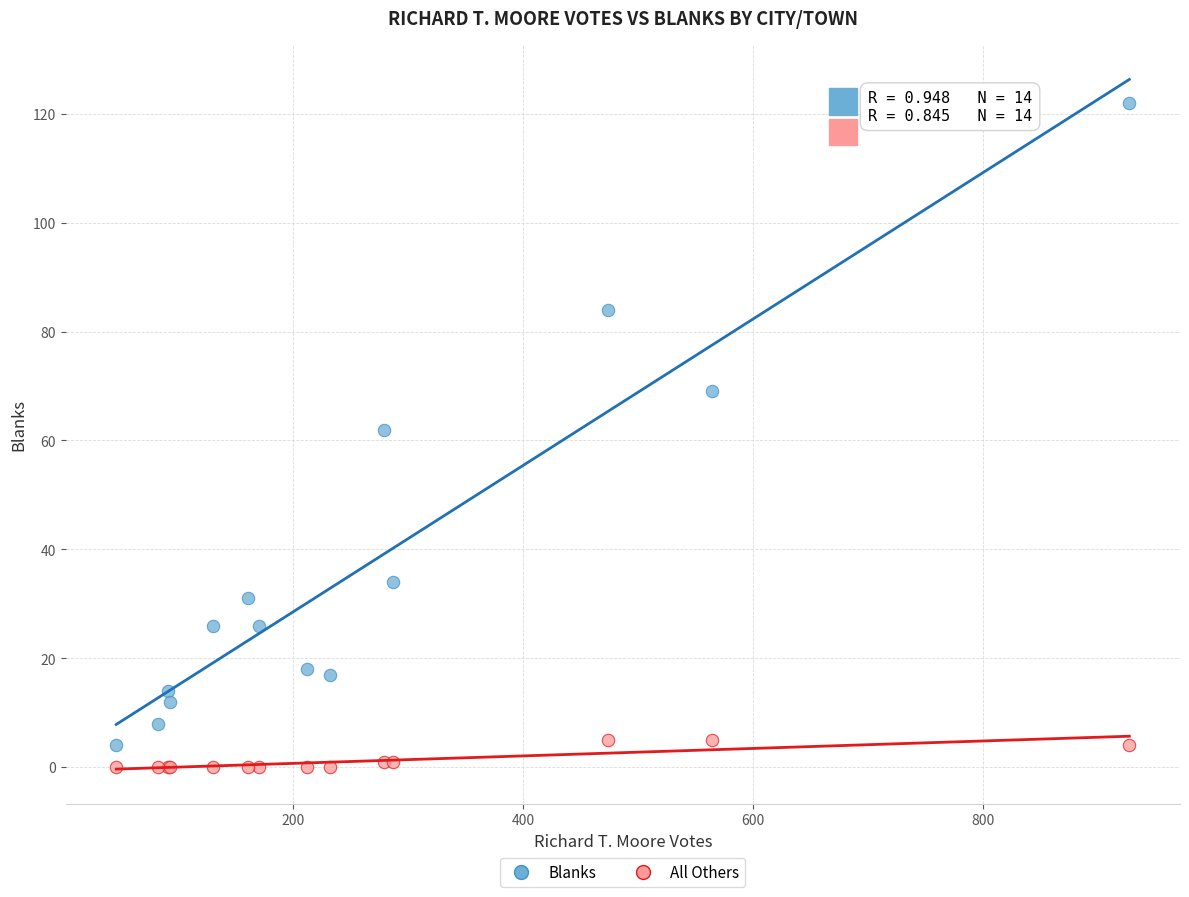

Which series contains the lowest Y value?

All Others